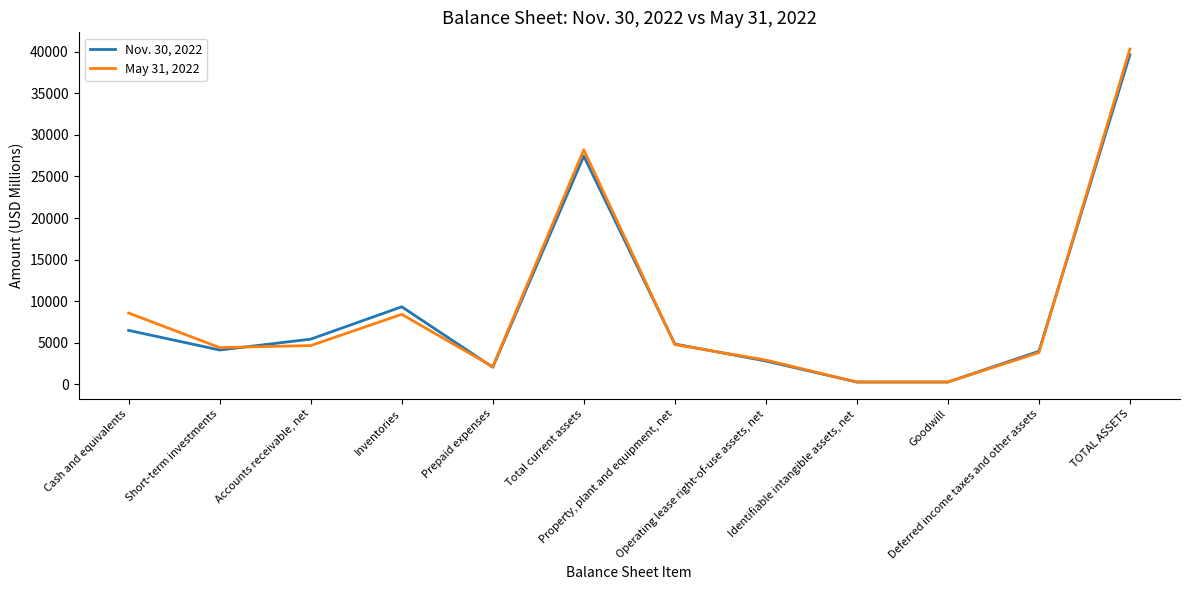

What is the greatest value displayed?

40321